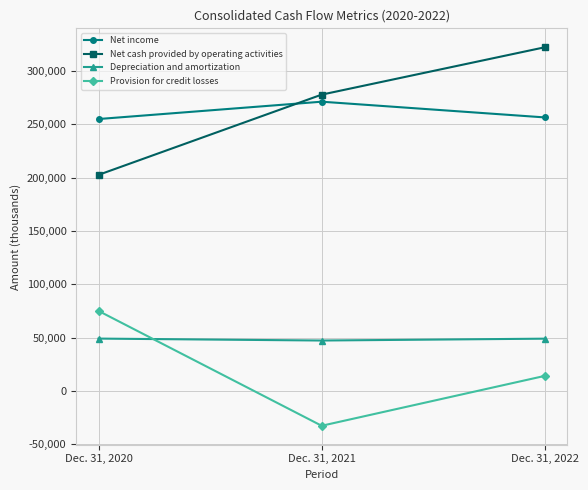

How many series are shown in this chart?

4